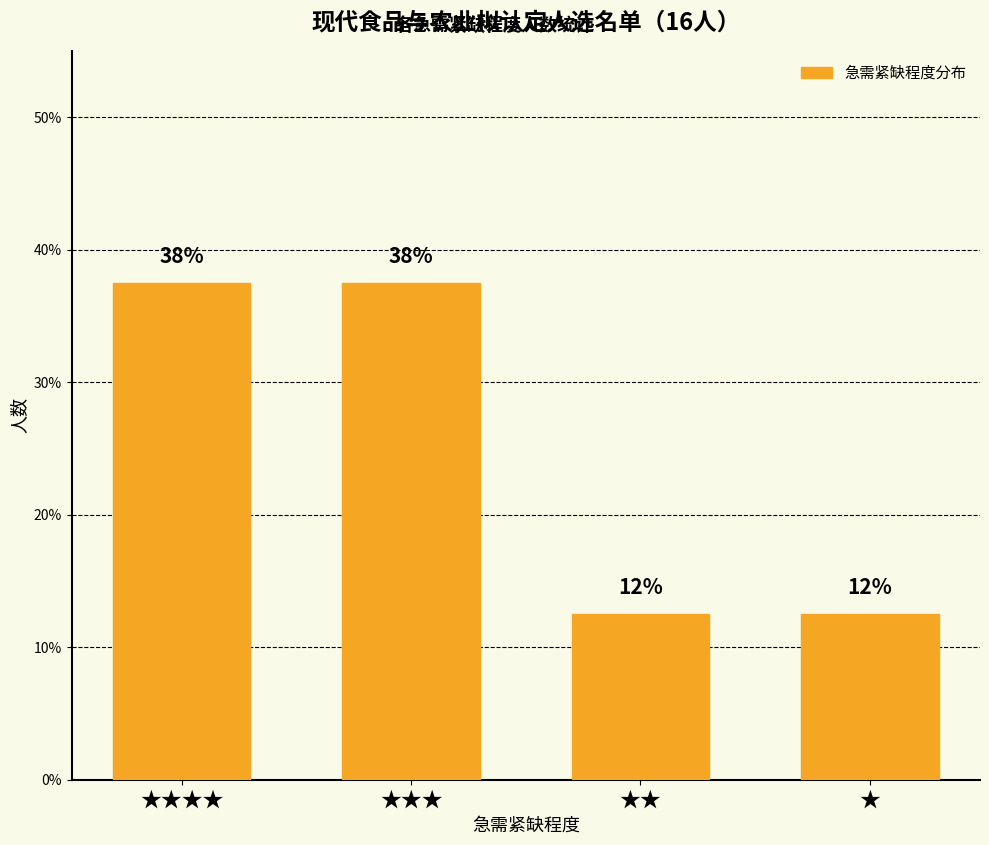

Which category has the highest value across all series?

★★★★